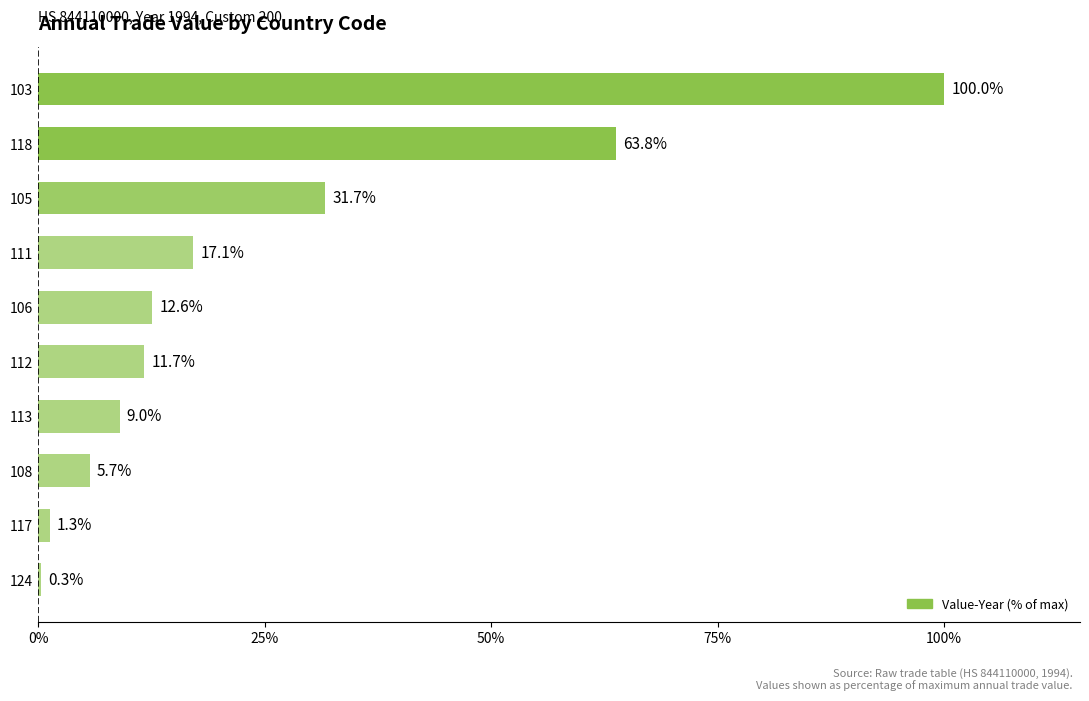

The value at 117 is 1.3. True or false?

True